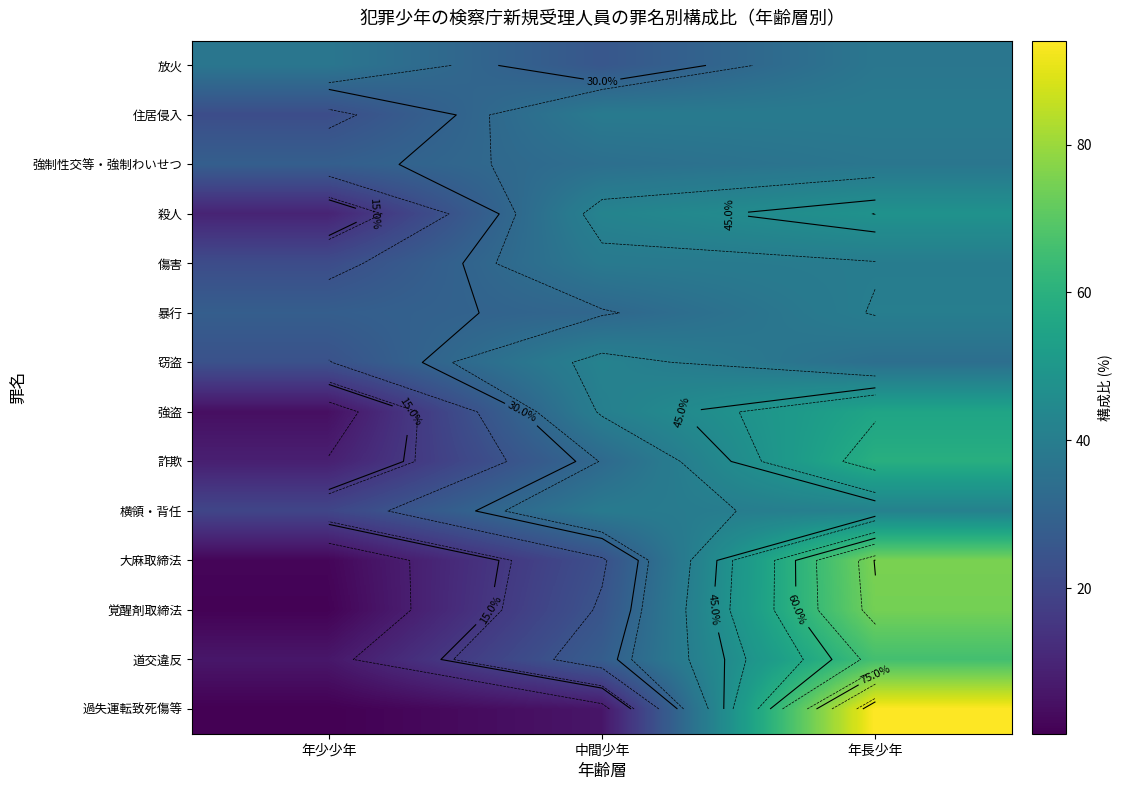

Is the value of 窃盗 at 中間少年 greater than the value of 暴行 at 中間少年?

Yes